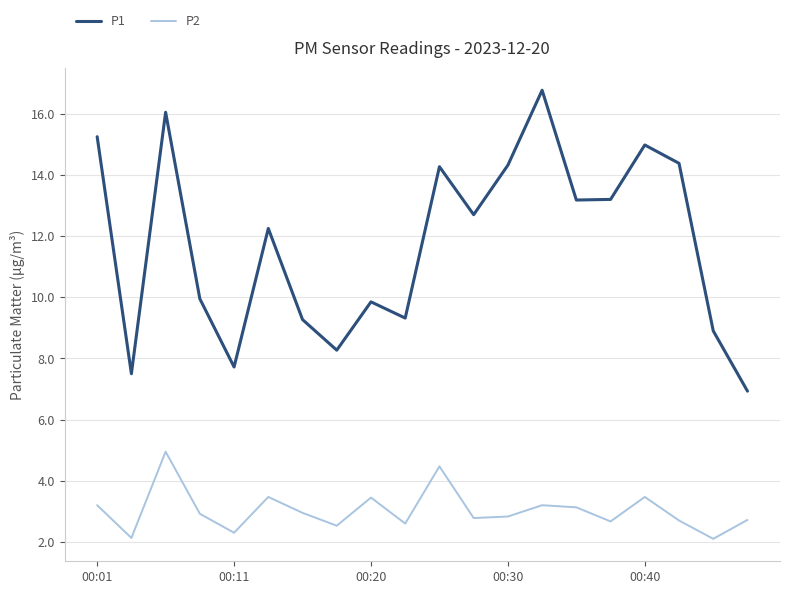

True or false: P1 and P2 cross at least once.

False